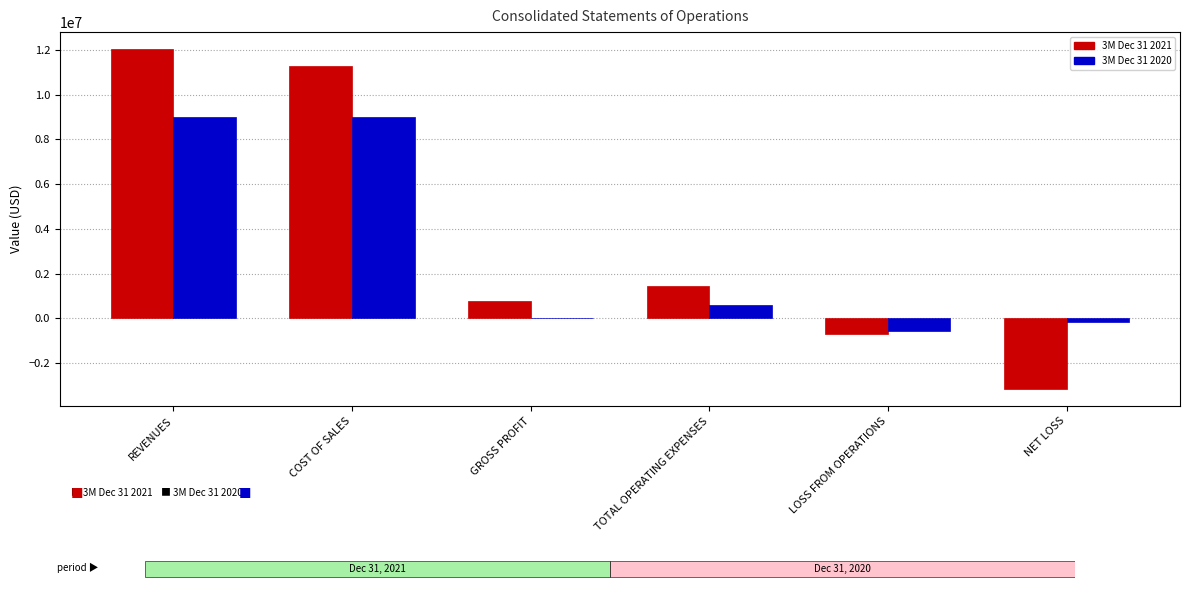

Between REVENUES and COST OF SALES, which series saw the biggest shift?

3M Dec 31 2021